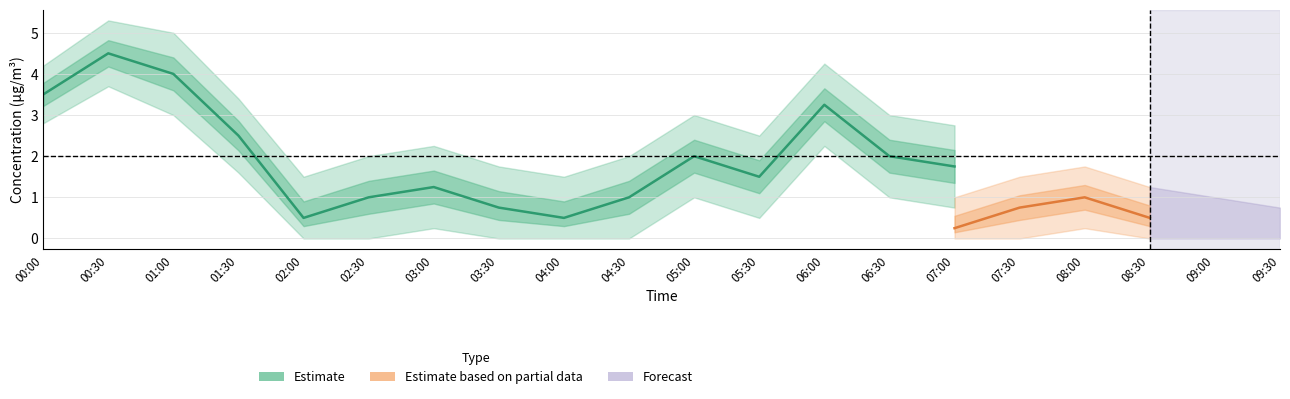

What is the sum of the P2_upper values at 02:00 and 08:00?

3.0